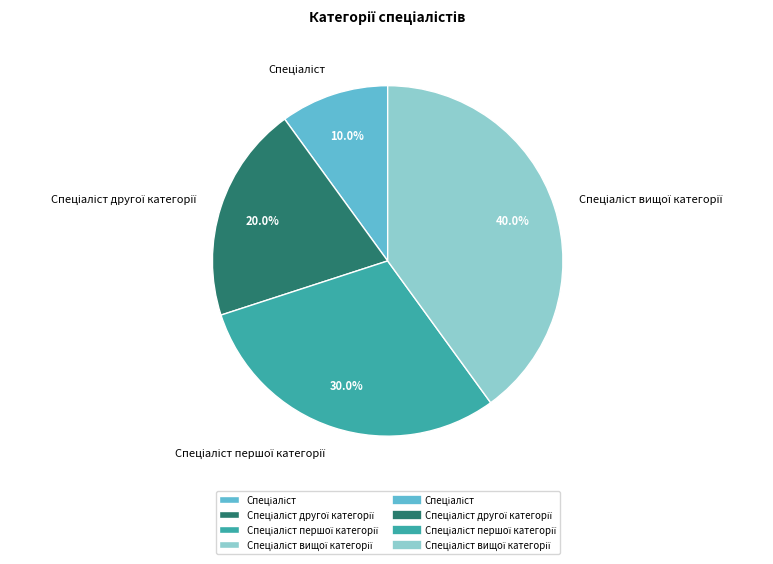

Is there a majority slice in this chart?

No